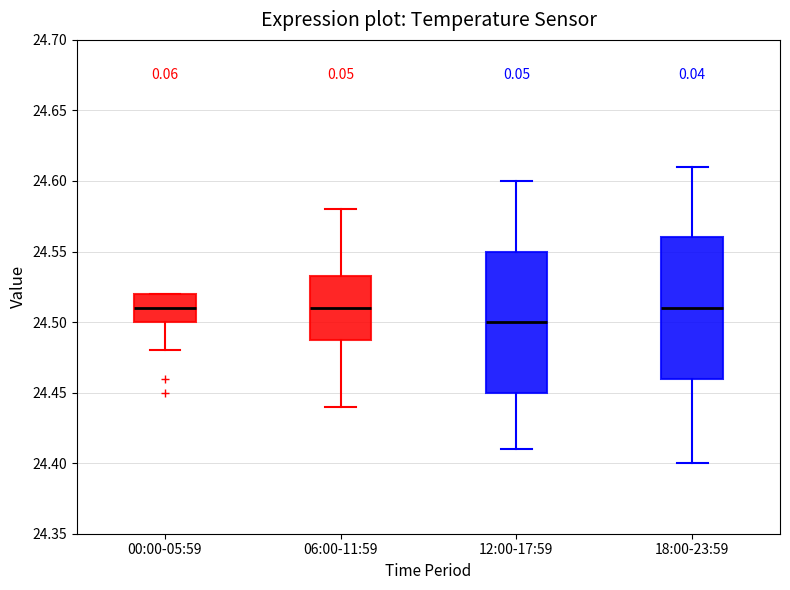

Reading left to right, read every box against the y-axis: the position of its median line, the range the box covers, and the ends of its whiskers. The values are not printed on the chart, so give them approximately, as read against the axis.

00:00-05:59: median 24.510, box 24.500 to 24.520, whiskers 24.480 to 24.520
06:00-11:59: median 24.510, box 24.490 to 24.535, whiskers 24.440 to 24.580
12:00-17:59: median 24.500, box 24.450 to 24.550, whiskers 24.410 to 24.600
18:00-23:59: median 24.510, box 24.460 to 24.560, whiskers 24.400 to 24.610